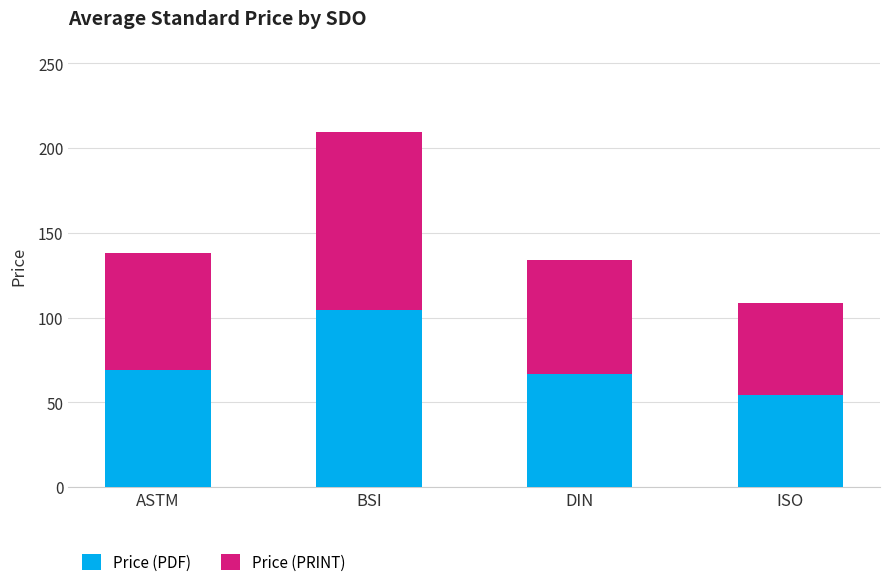

Which category has the highest value in the Price (PDF) series?

BSI